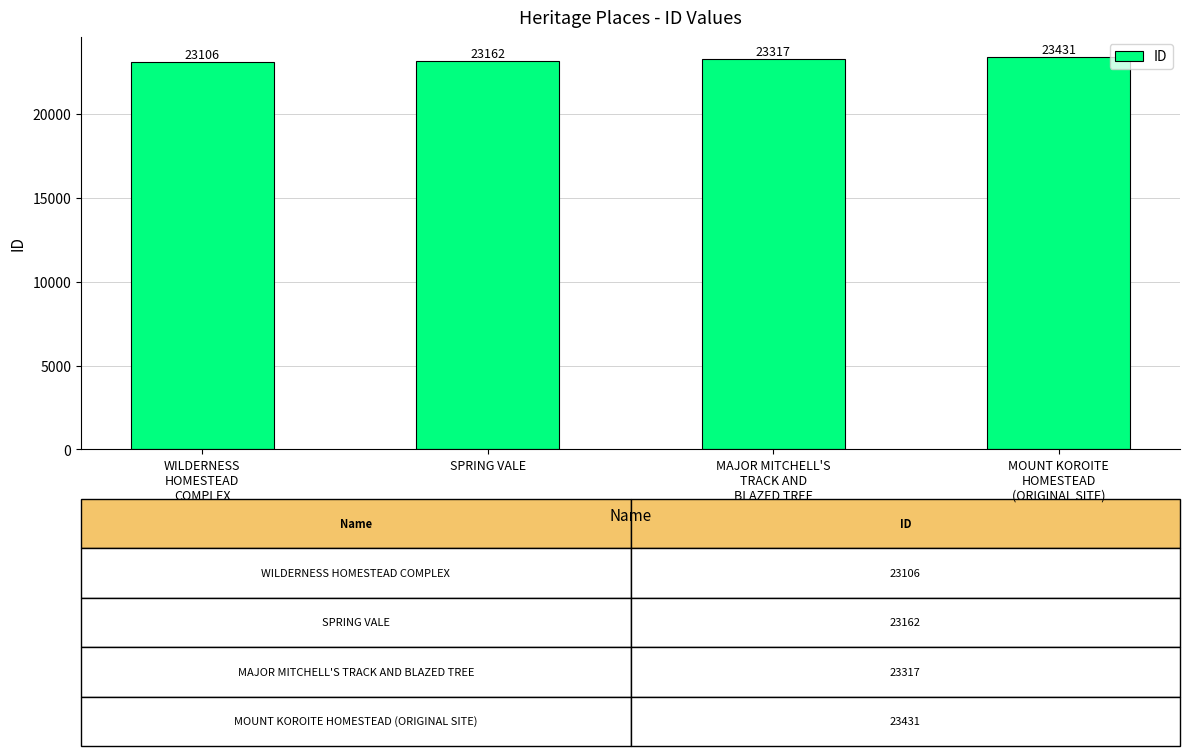

Reading left to right, list all the values displayed in this chart.

WILDERNESS
HOMESTEAD
COMPLEX=23106	SPRING VALE=23162	MAJOR MITCHELL'S
TRACK AND
BLAZED TREE=23317	MOUNT KOROITE
HOMESTEAD
(ORIGINAL SITE)=23431